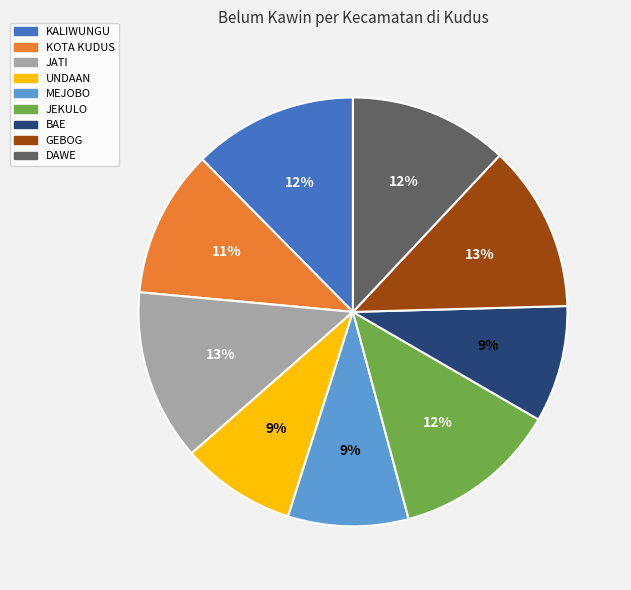

How many segments does this pie chart have?

9